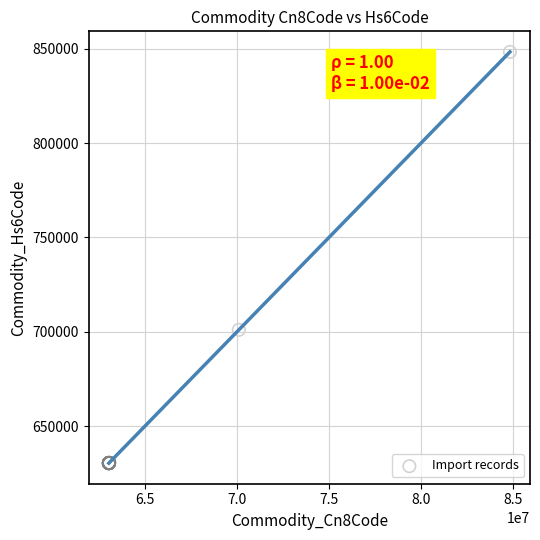

What Y value in the scatter plot is closest to 739331?

700992